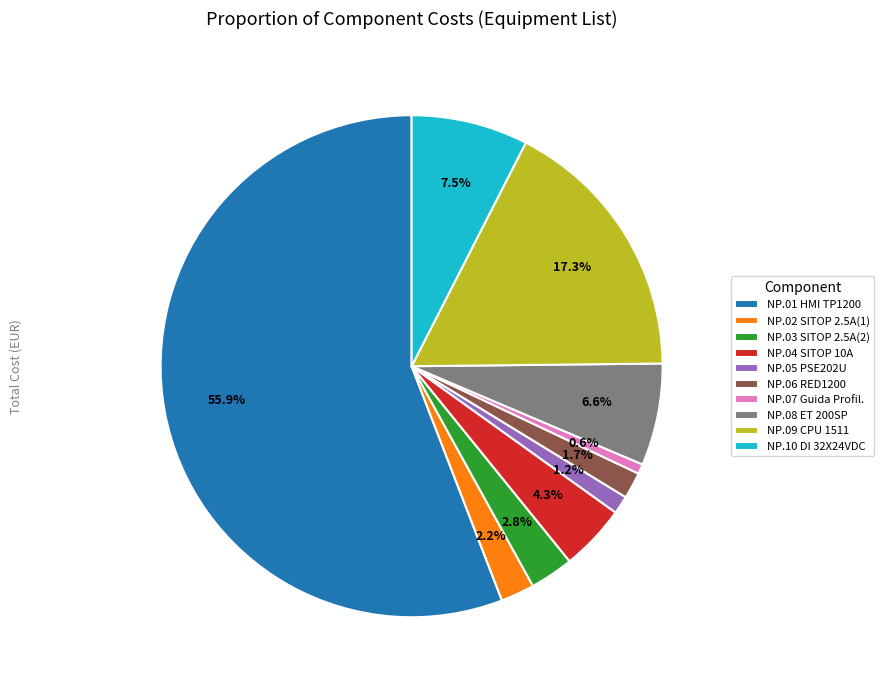

To the nearest percent, what is the difference between the NP.01 HMI TP1200 and NP.02 SITOP 2.5A(1) slice percentages?

54%